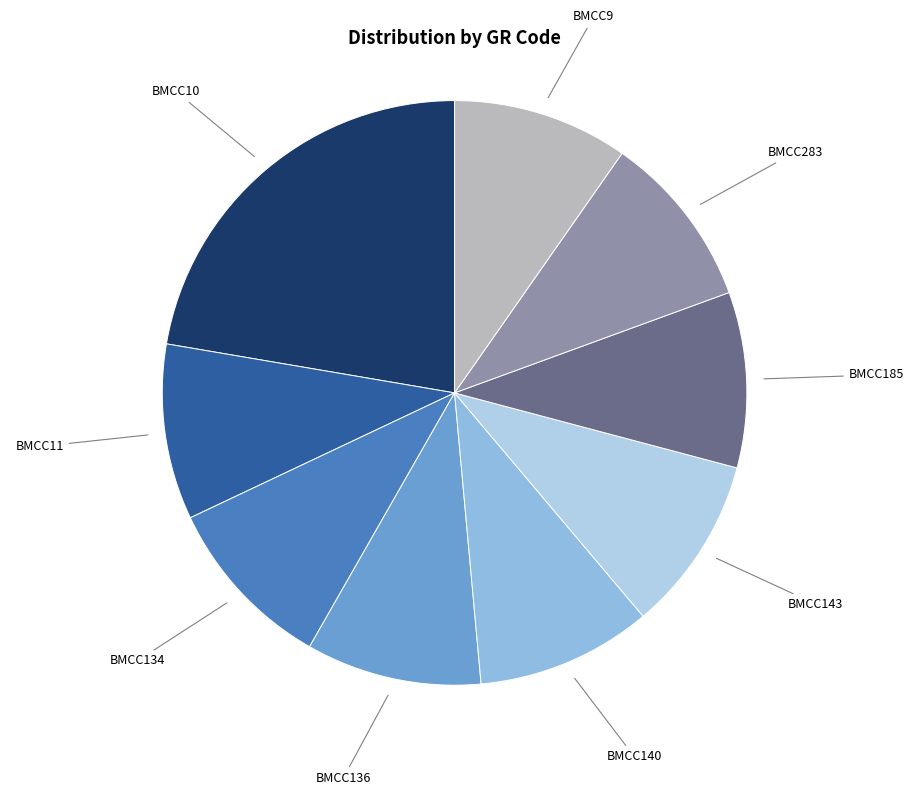

Which has a higher value, BMCC136 or BMCC10?

BMCC10